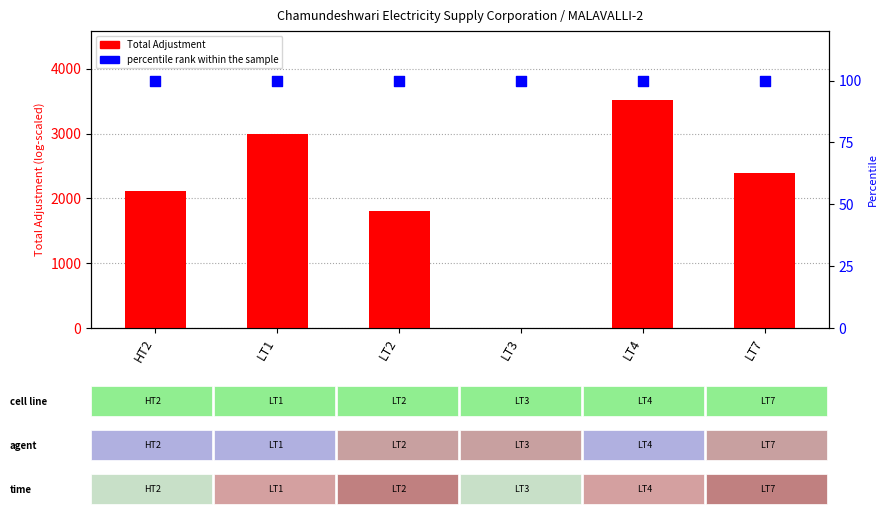

Which series reaches the minimum Y coordinate?

Total Adjustment